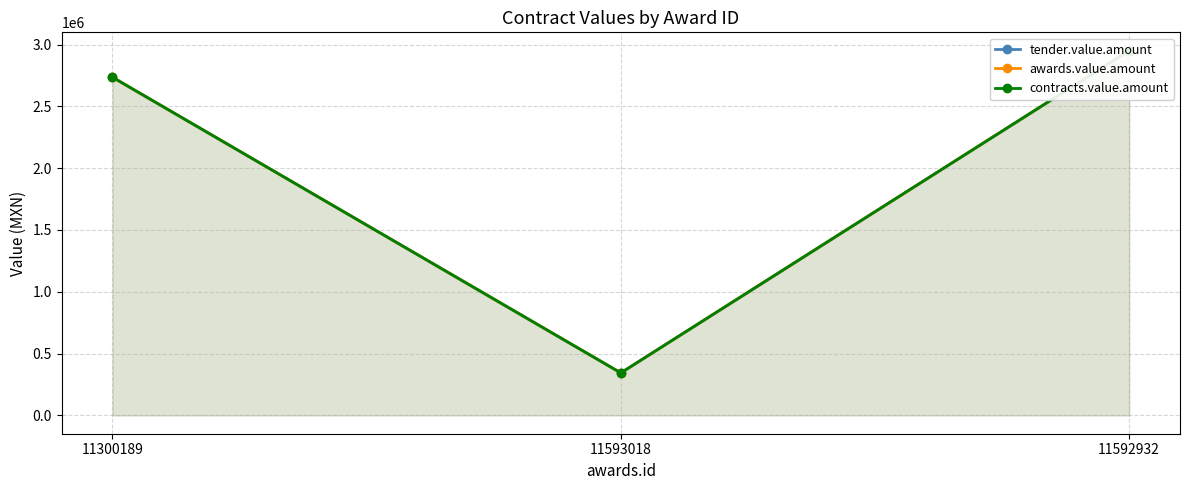

The awards.value.amount series shows 5267166.4 at 11592932. True or false?

False